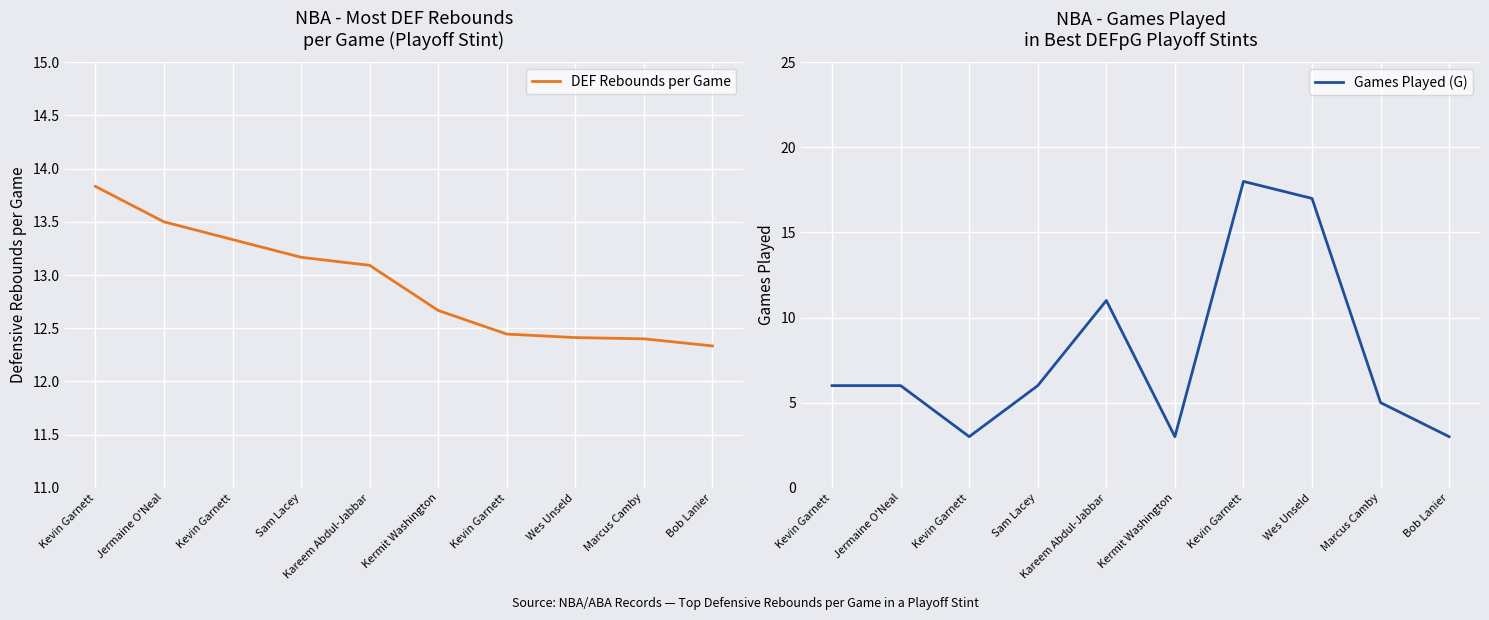

What is the label of the 3rd point from the right?

Wes Unseld